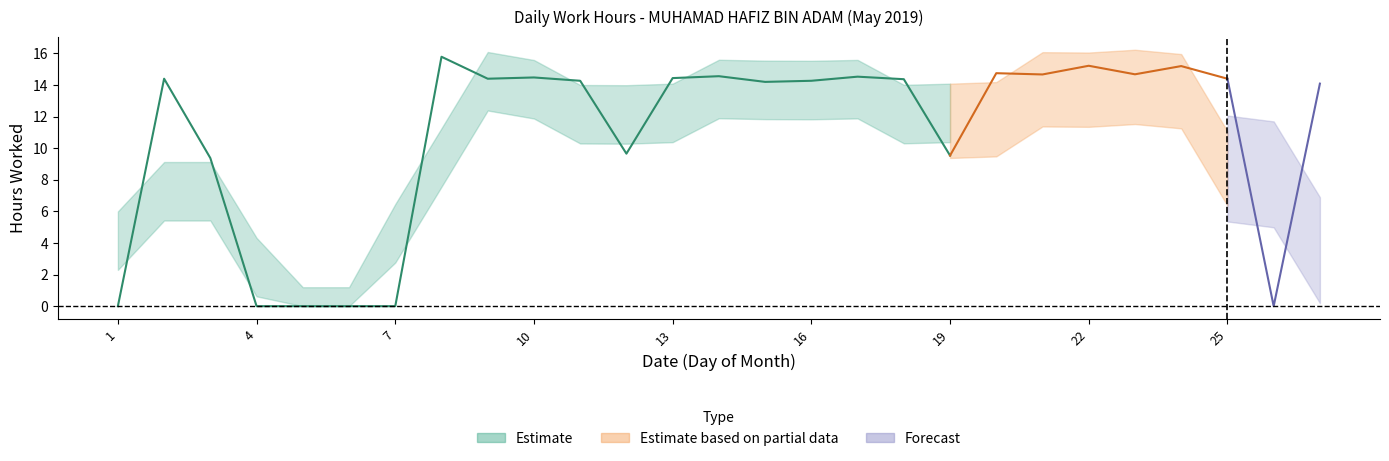

Reading right to left, transcribe all the data shown in this chart.

14.1	0.0	14.4	15.2	14.7	15.2	14.7	14.7	9.5	14.4	14.5	14.3	14.2	14.6	14.4	9.7	14.3	14.5	14.4	15.8	0.0	0.0	0.0	0.0	9.4	14.4	0.0